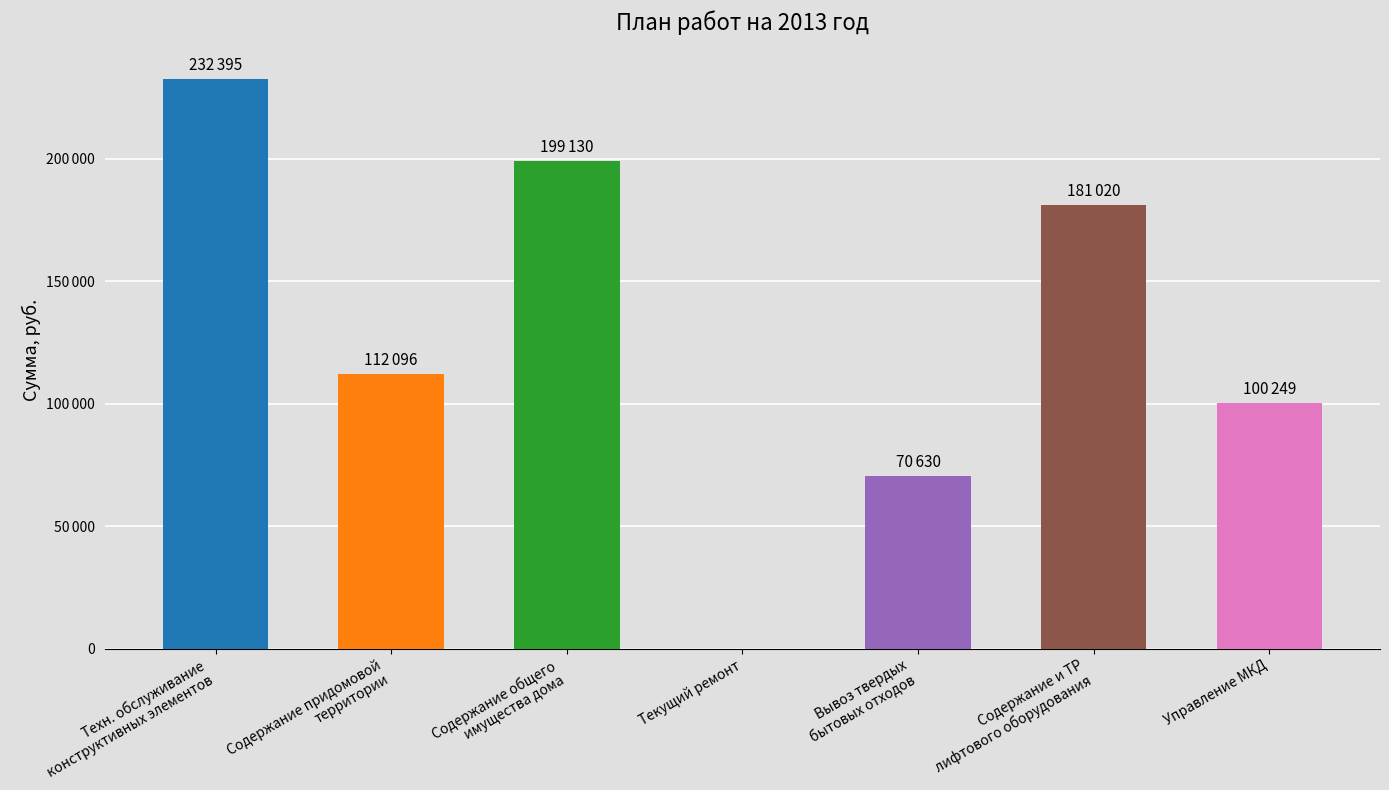

Rank the categories by value from highest to lowest.

Техн. обслуживание
конструктивных элементов, Содержание общего
имущества дома, Содержание и ТР
лифтового оборудования, Содержание придомовой
территории, Управление МКД, Вывоз твердых
бытовых отходов, Текущий ремонт